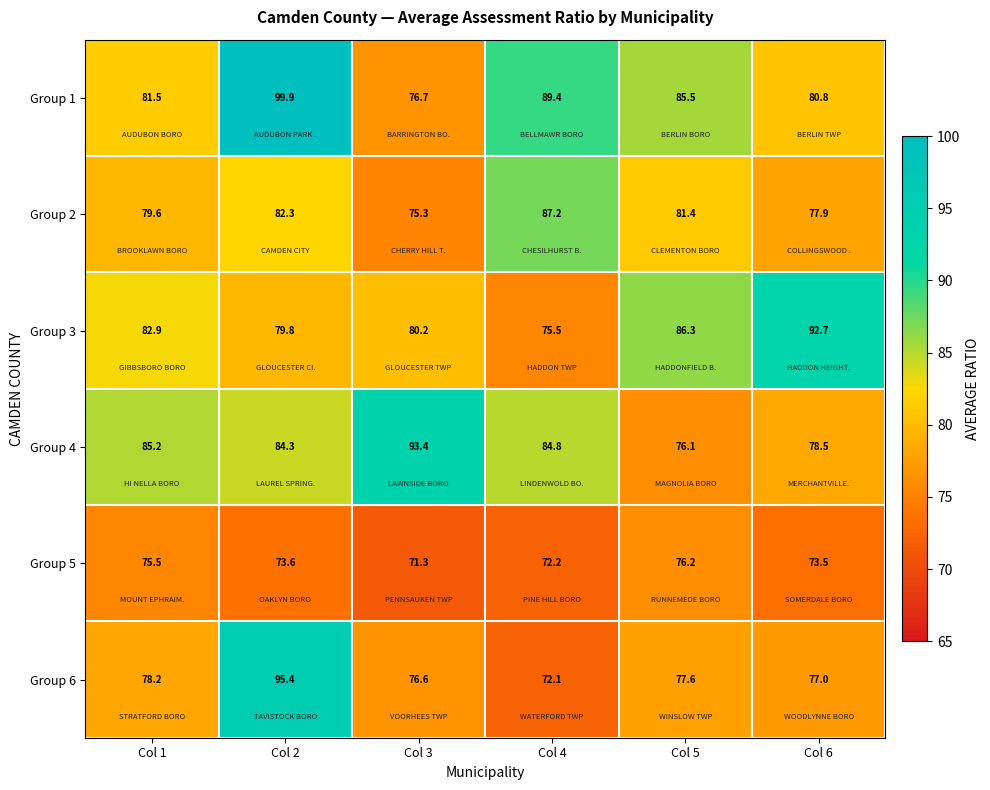

Which series changed the most between Col 5 and Col 6?

Group 3